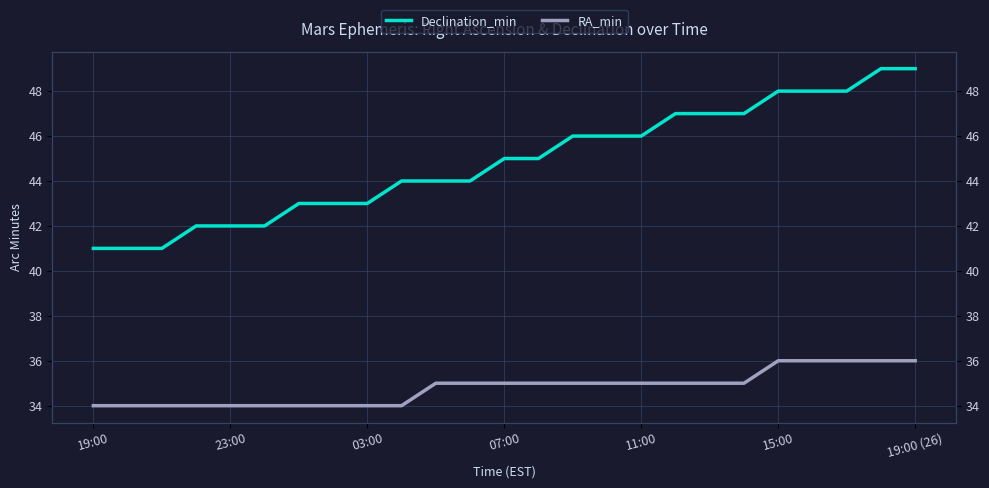

Where is RA_min nearest to the value 35?

10